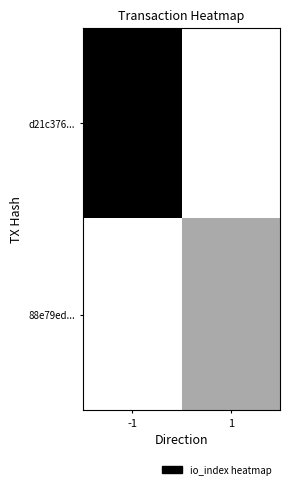

Which category has the lowest value across all series?

1